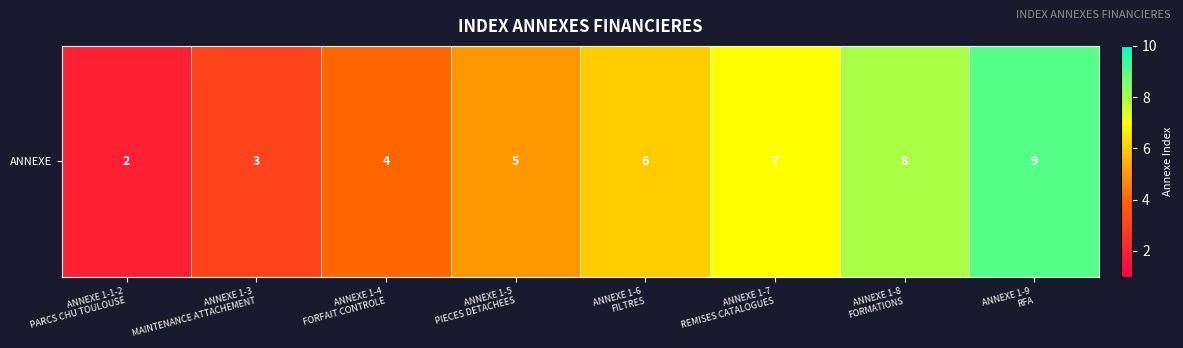

How many values are below 6?

4